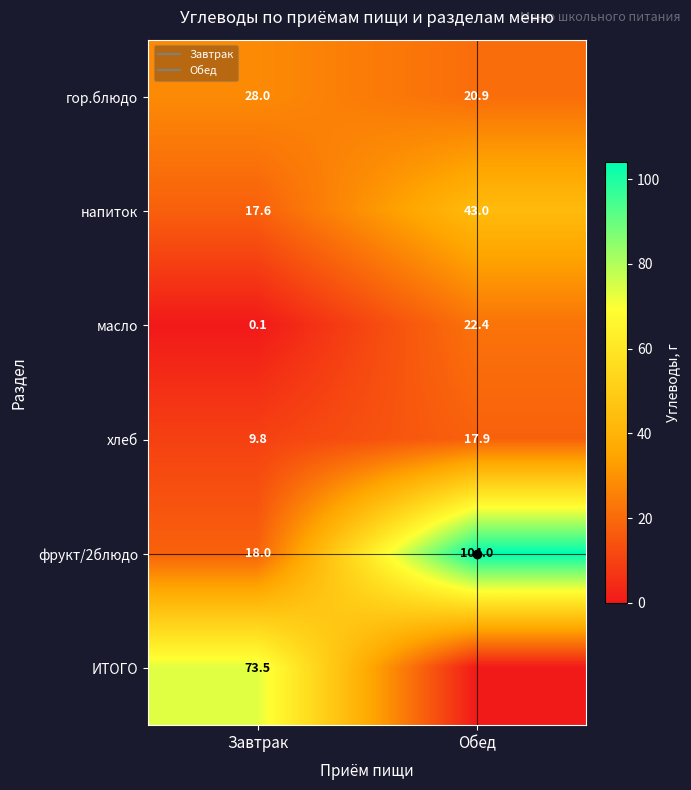

How many data points does each series have?

2